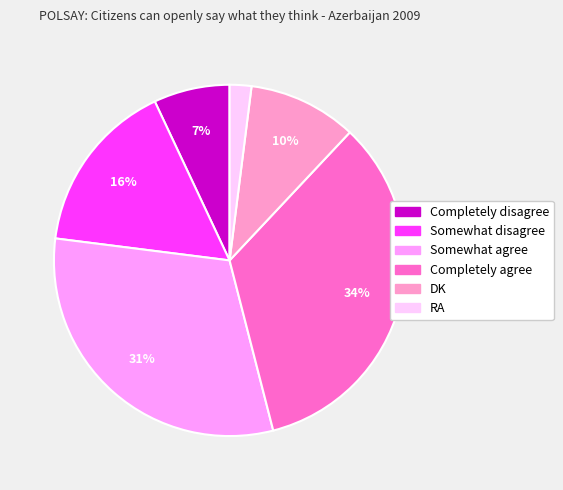

To the nearest percent, what is the difference between the RA and DK slice percentages?

8%